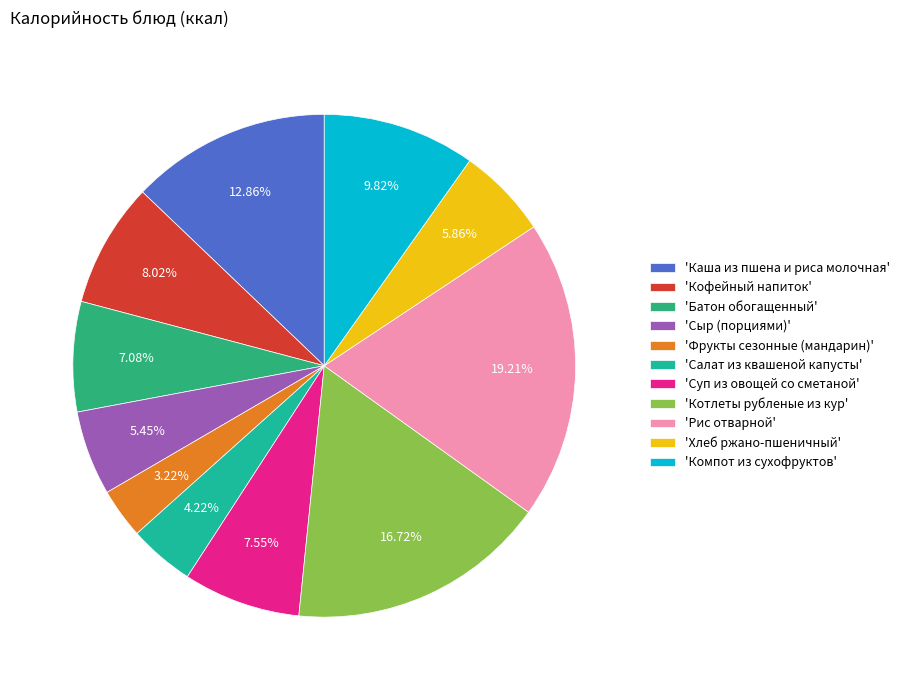

Count the number of slices in the pie.

11